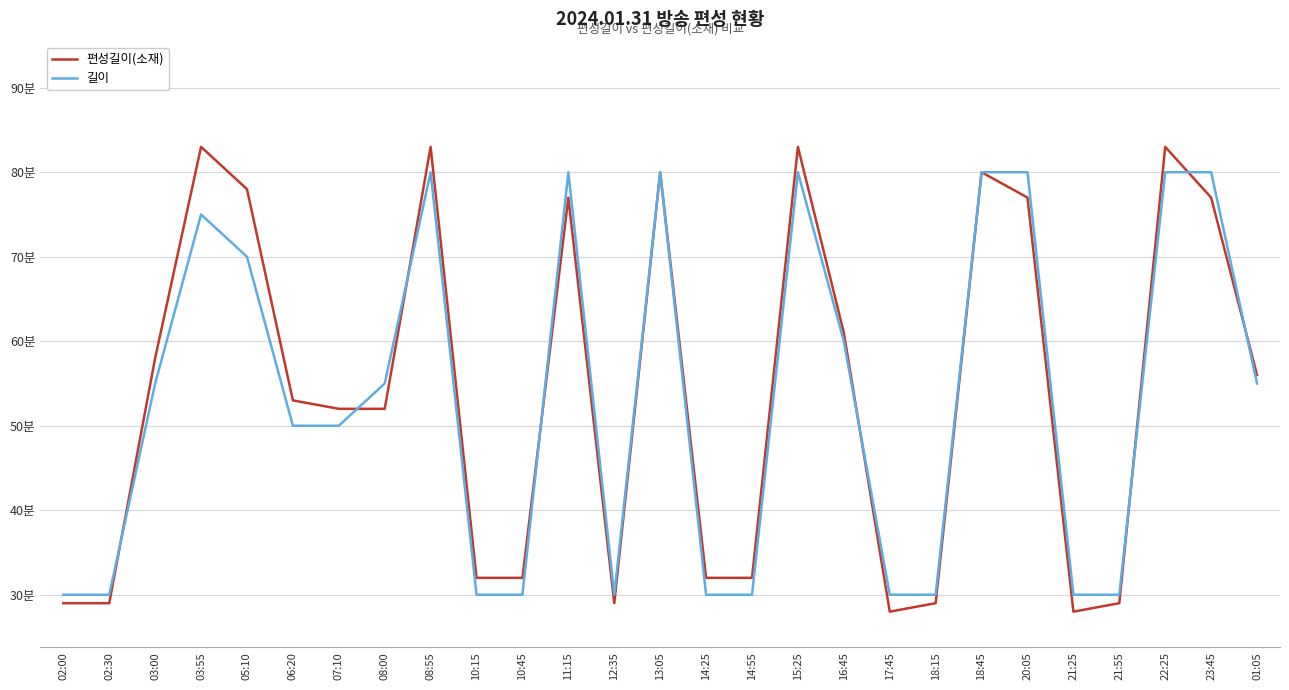

What are all the series names shown in the legend?

편성길이(소재), 길이